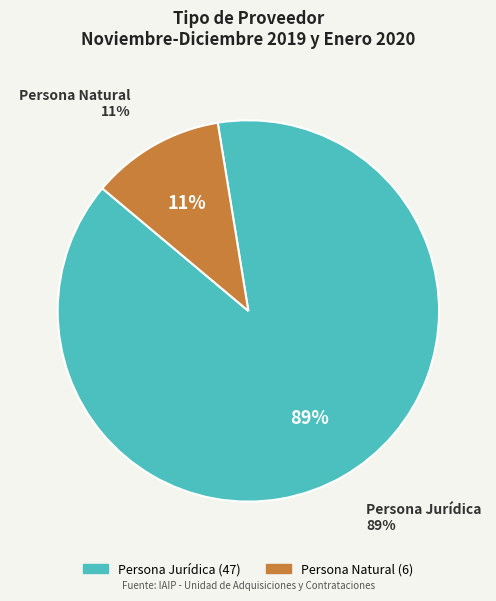

Which category accounts for the majority?

Persona Jurídica